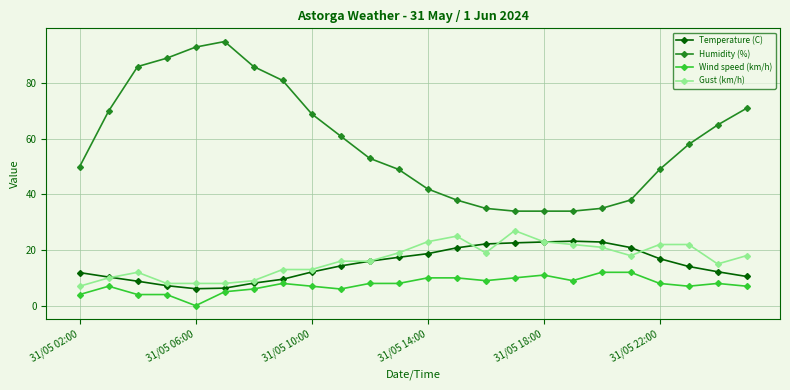

Which series has the widest spread of values?

Humidity (%)